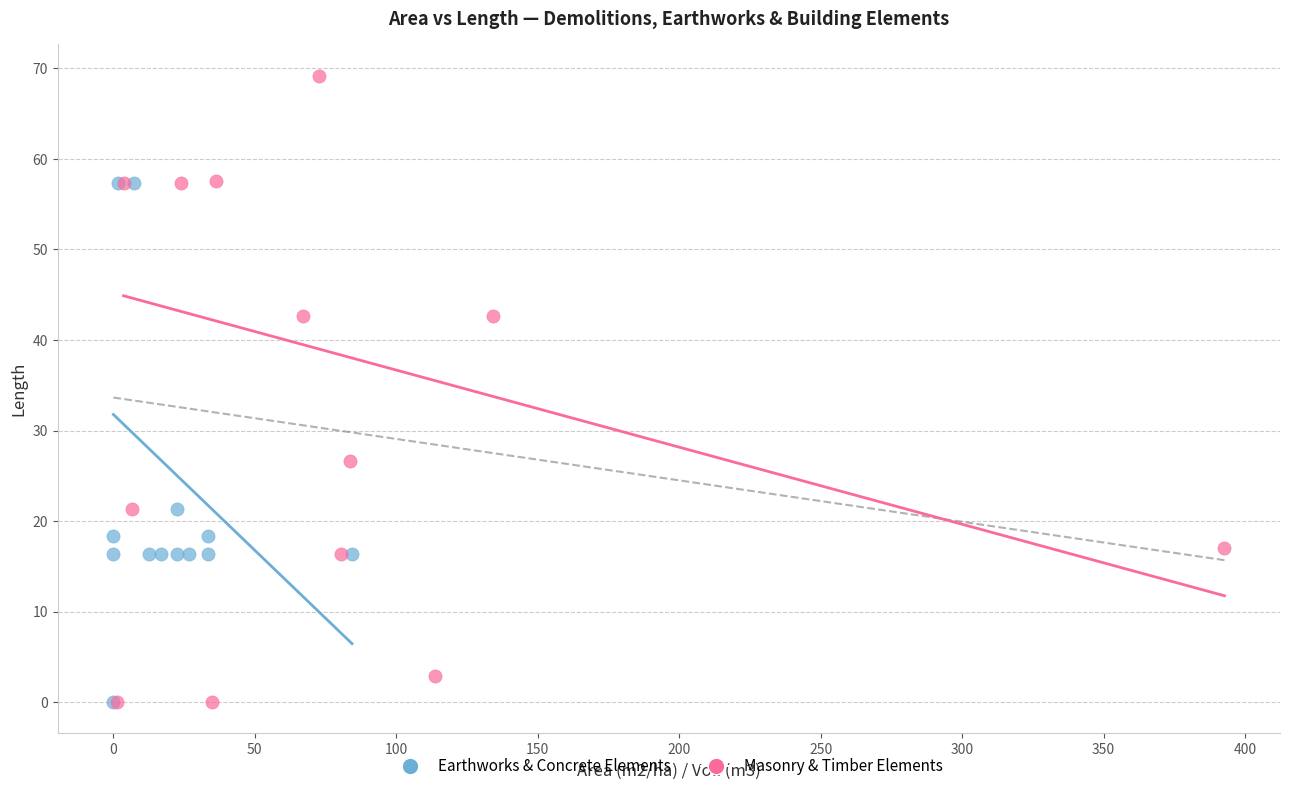

Which series reaches the maximum Y coordinate?

Masonry & Timber Elements